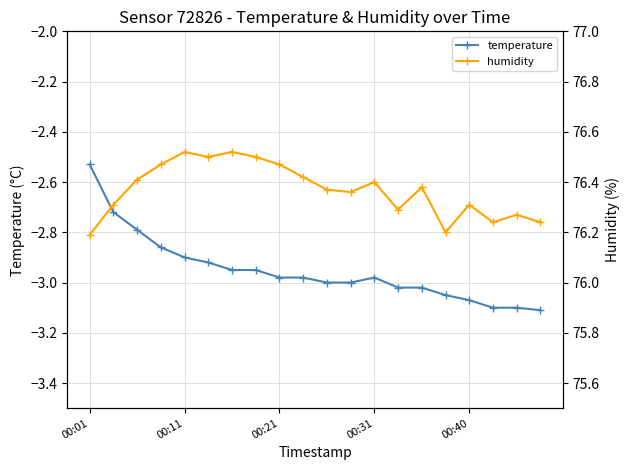

What is the value of the temperature point at the 10th from the left?

-3.0